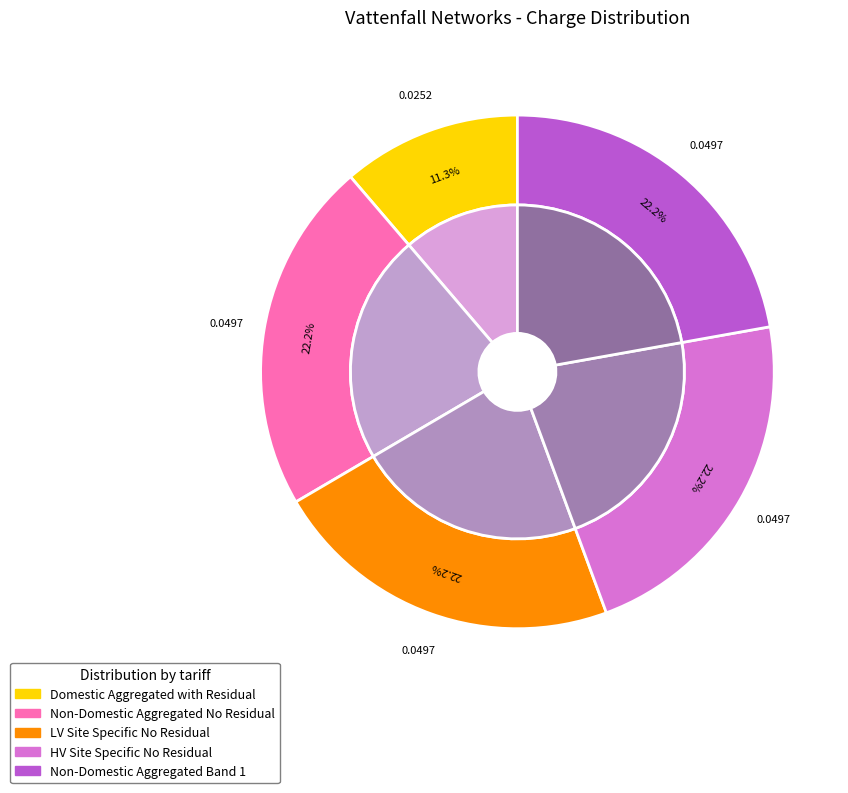

Between Non-Domestic Aggregated No Residual and Non-Domestic Aggregated Band 1, which is larger?

Non-Domestic Aggregated No Residual